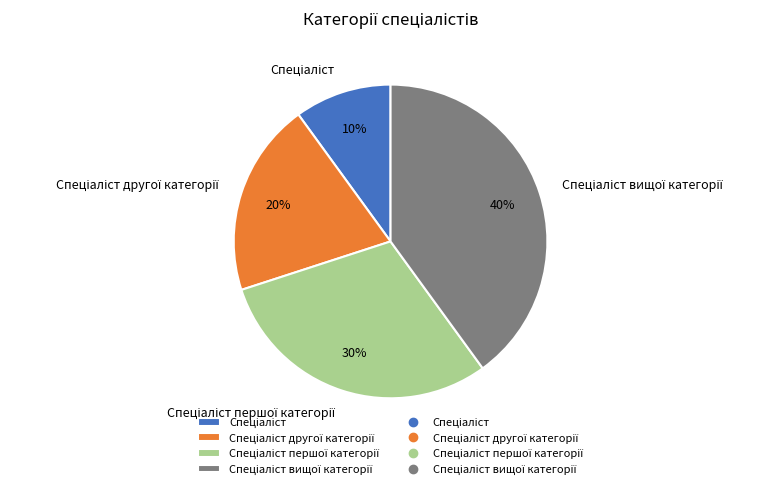

Does any single category account for the majority?

No